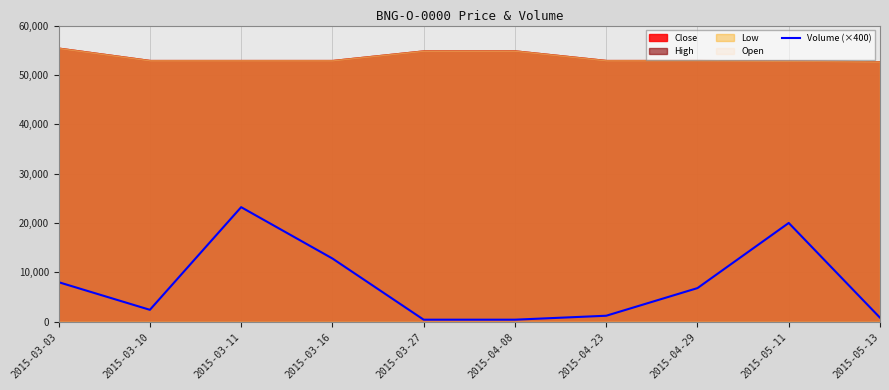

The value at 2015-04-08 is 400. True or false?

True